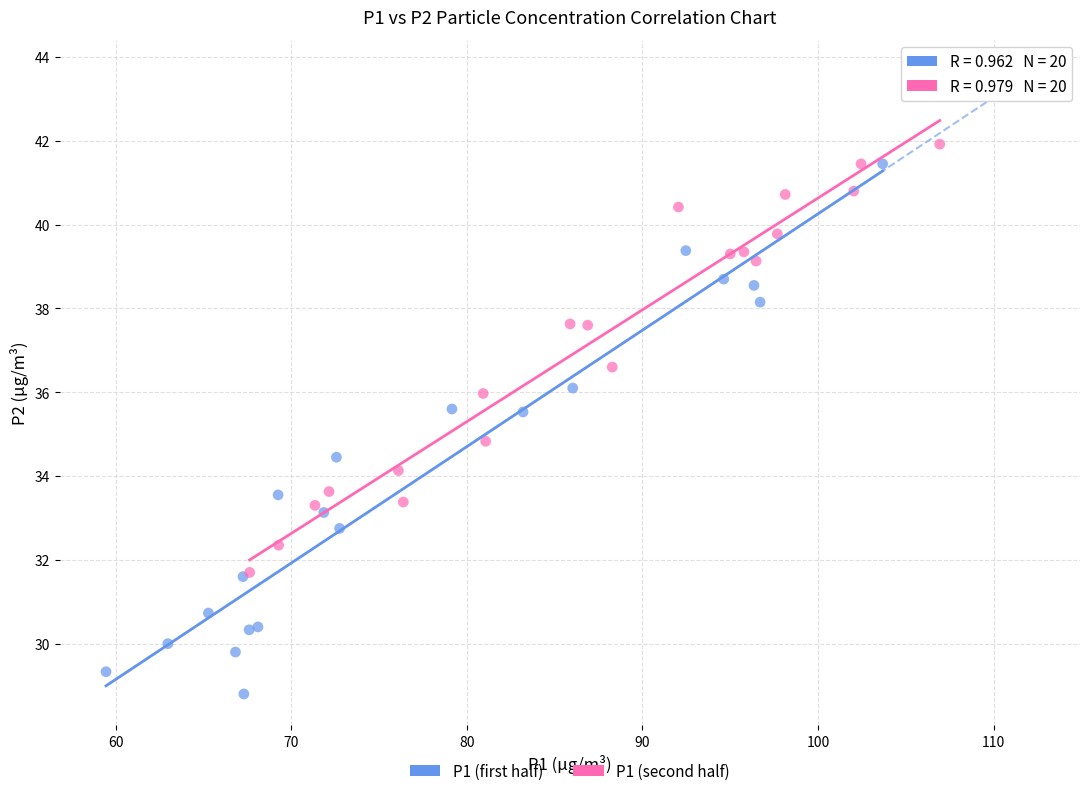

Which series has the largest Y range (max minus min)?

P1 (first half)